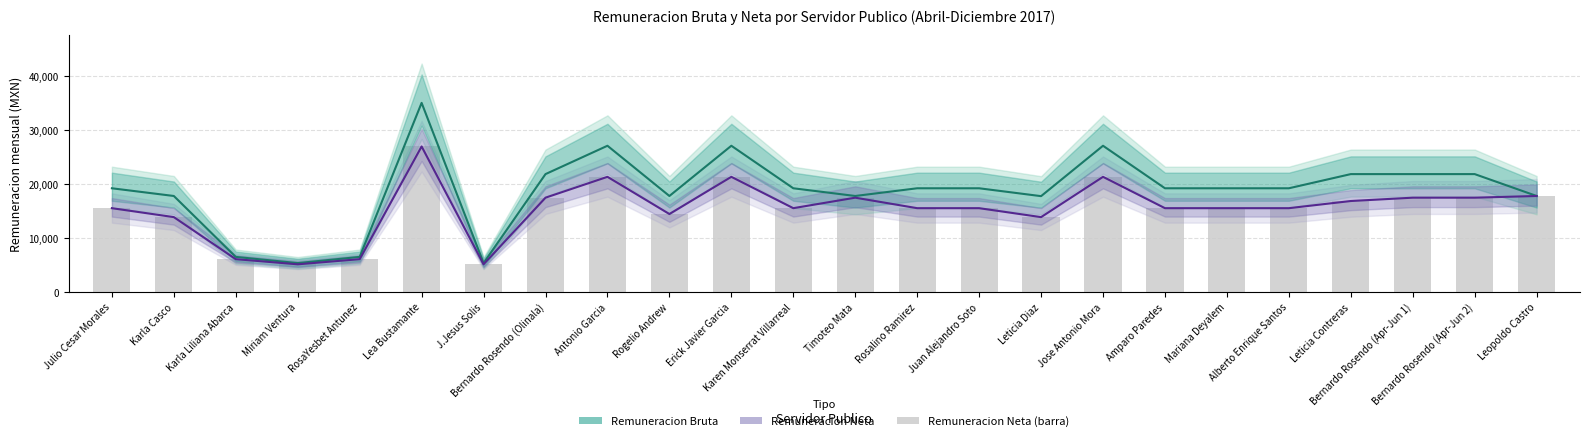

Which series changed the most between Miriam Ventura and Rogelio Andrew?

Remuneracion Bruta